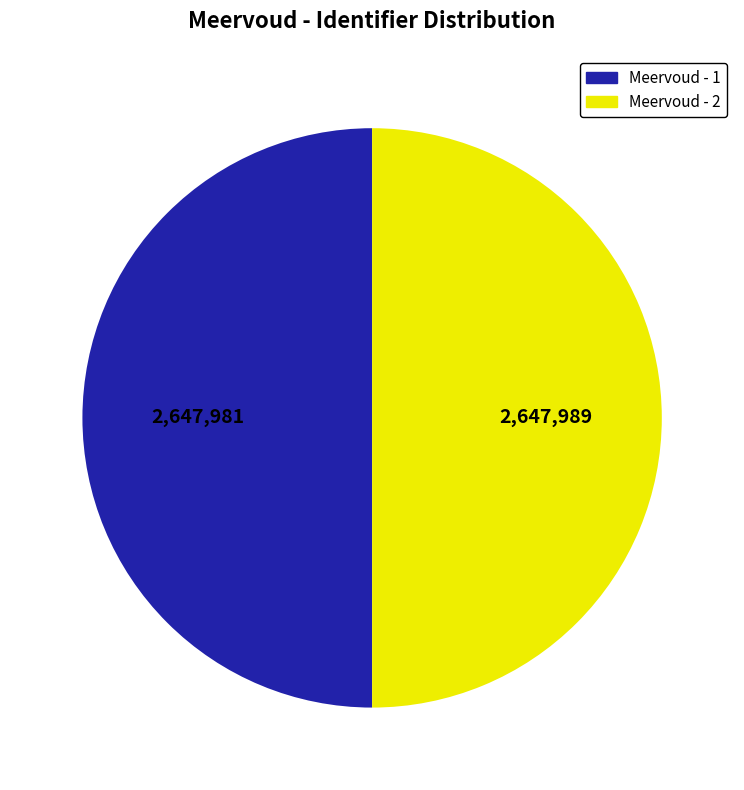

True or false: Meervoud - 1 accounts for 50% of the total.

True